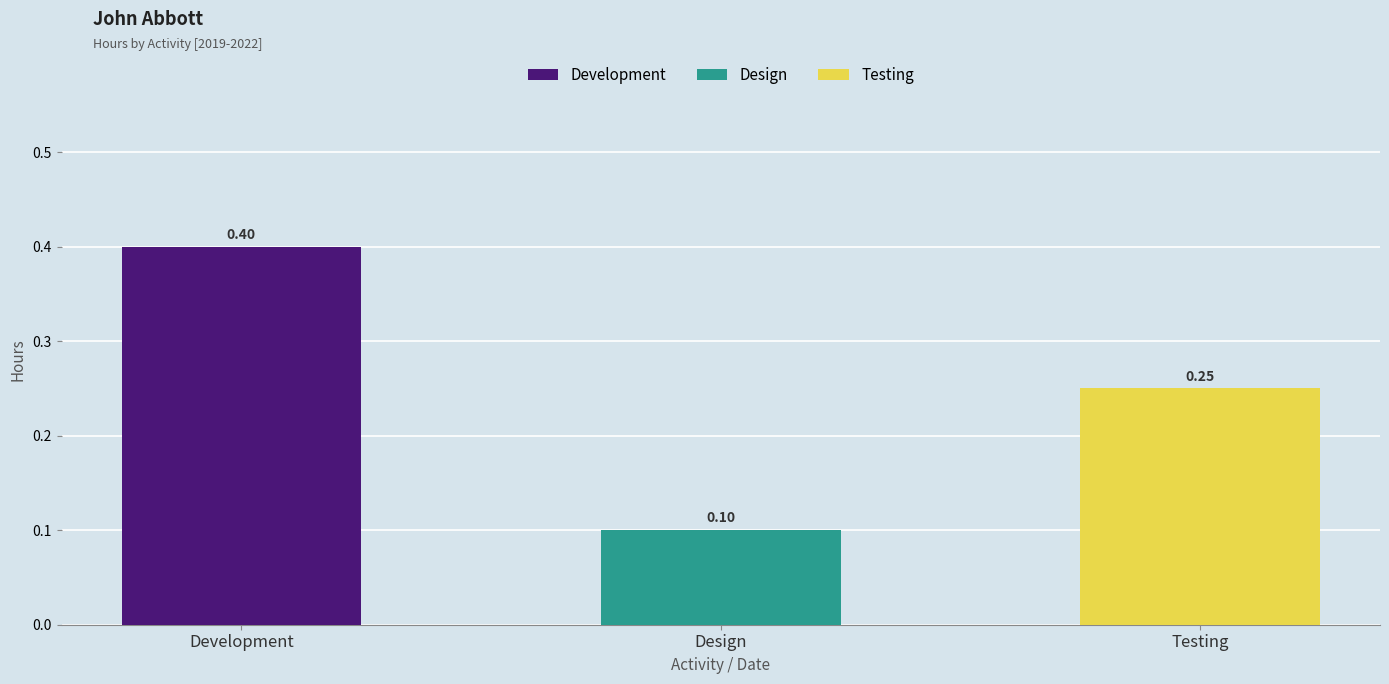

List the labels in order of value, smallest first.

Design, Testing, Development